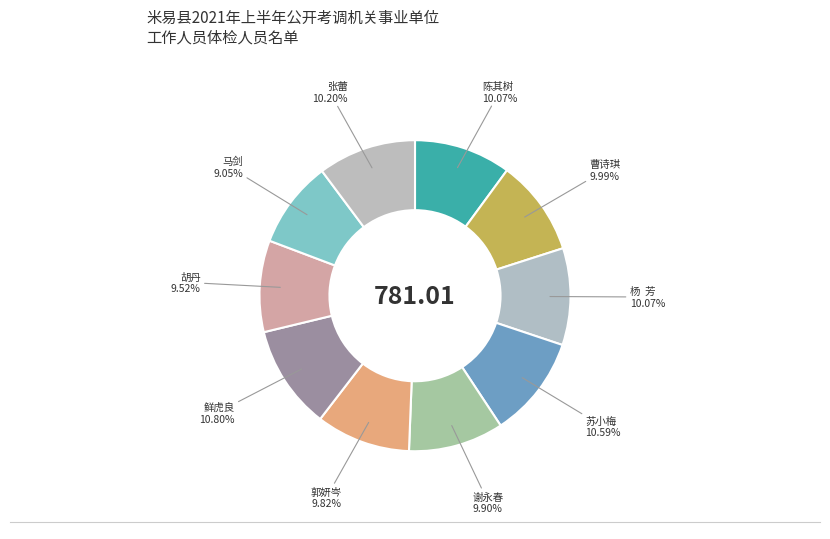

To the nearest percent, what percentage of the pie is 郭妍岑?

10%